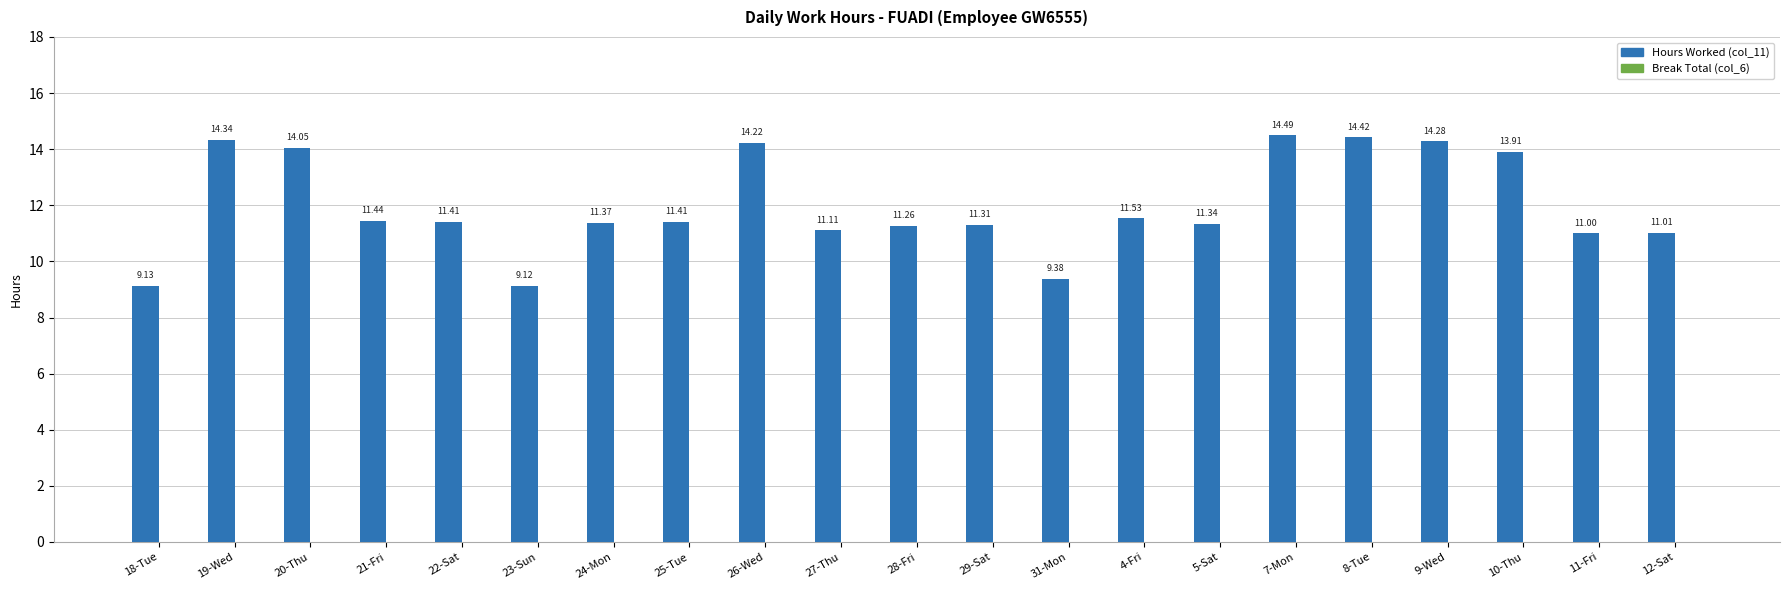

What position from the left is 5-Sat?

15